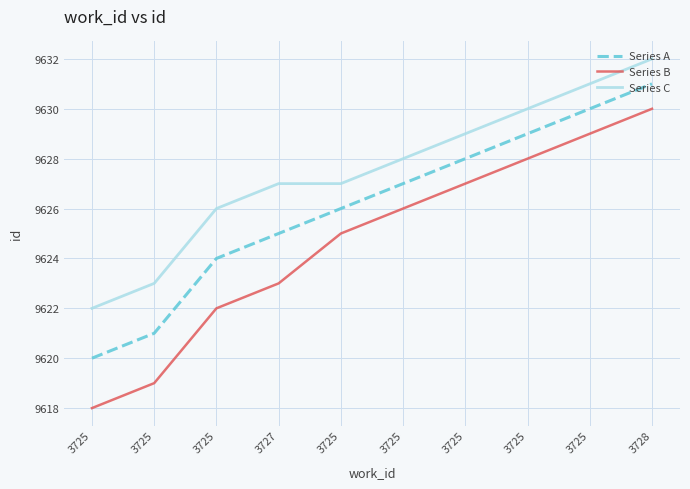

Count the Series C values in the range 9626 to 9630.

6